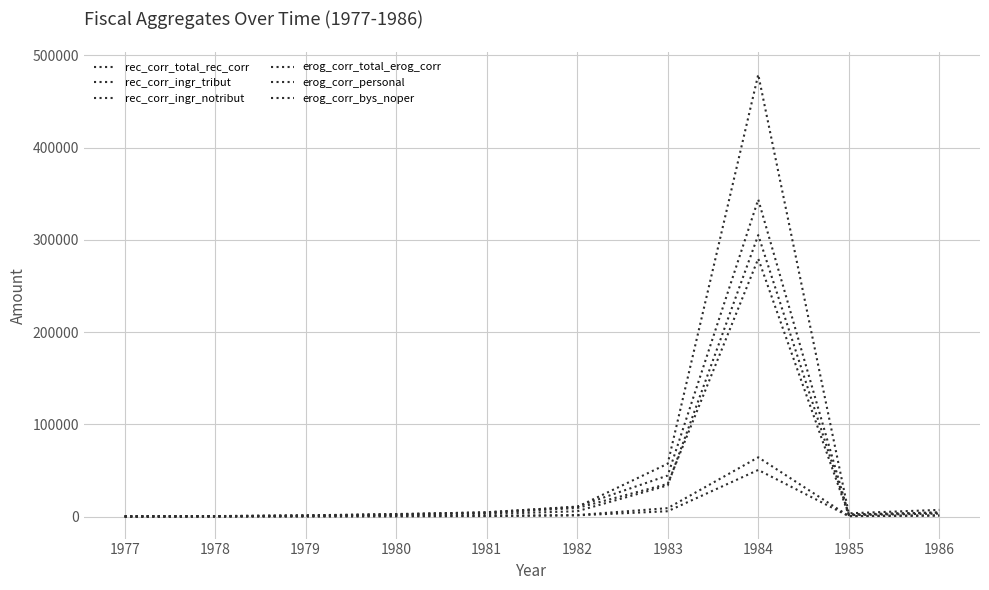

Reading right to left, extract all data points from this chart.

rec_corr_total_rec_corr: 1986=4335.4	1985=2007.0	1984=343677.0	1983=44428.0	1982=10765.0	1981=4374.4	1980=2694.3	1979=1240.4	1978=460.5	1977=168.8
rec_corr_ingr_tribut: 1986=3136.7	1985=1504.3	1984=279530.0	1983=35353.0	1982=9209.5	1981=3784.0	1980=2352.3	1979=1068.1	1978=391.5	1977=147.8
rec_corr_ingr_notribut: 1986=1198.7	1985=502.7	1984=64147.0	1983=9075.0	1982=1555.5	1981=590.4	1980=342.0	1979=172.3	1978=69.0	1977=21.0
erog_corr_total_erog_corr: 1986=7163.3	1985=3474.3	1984=479143.0	1983=57279.0	1982=10390.1	1981=4669.5	1980=2271.9	1979=934.9	1978=340.0	1977=114.5
erog_corr_personal: 1986=4316.9	1985=2210.9	1984=305076.0	1983=33773.0	1982=5696.4	1981=2634.2	1980=1456.0	1979=614.3	1978=218.7	1977=65.5
erog_corr_bys_noper: 1986=950.5	1985=405.9	1984=50472.0	1983=5710.0	1982=1260.6	1981=487.6	1980=300.0	1979=116.2	1978=44.8	1977=16.2